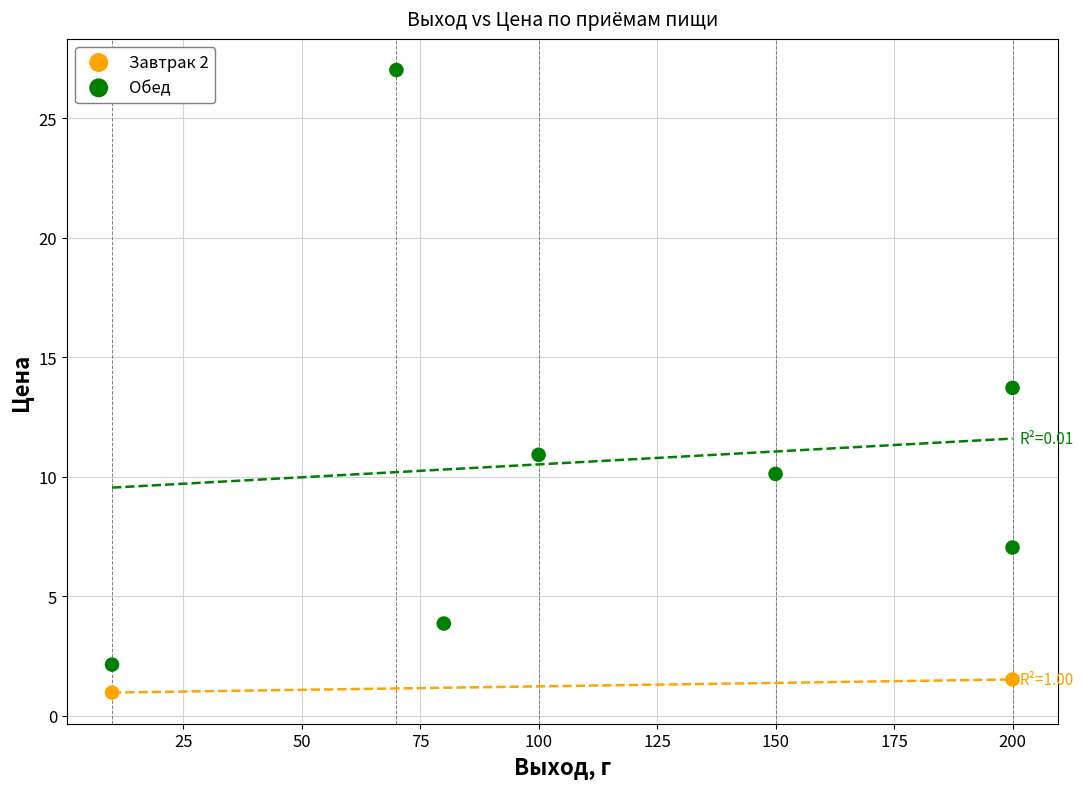

What are all the series names shown in the legend?

Завтрак 2, Обед